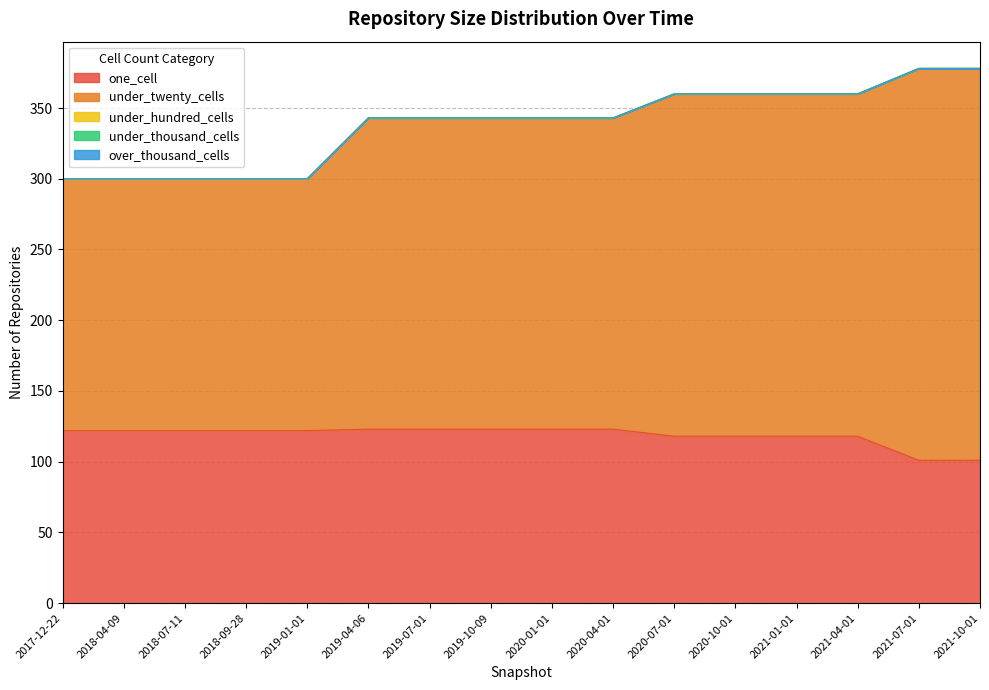

Which series has the largest range (max minus min)?

under_twenty_cells